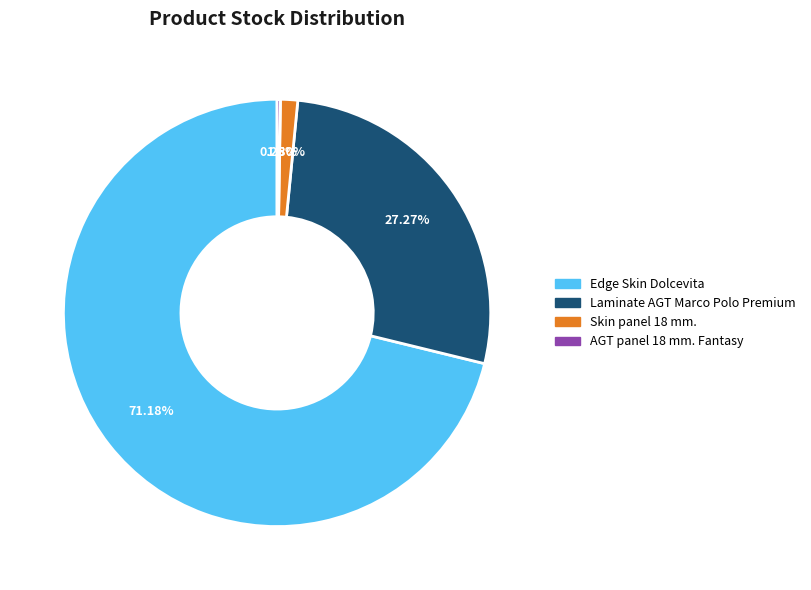

Is there any slice that represents more than half of the pie?

Yes